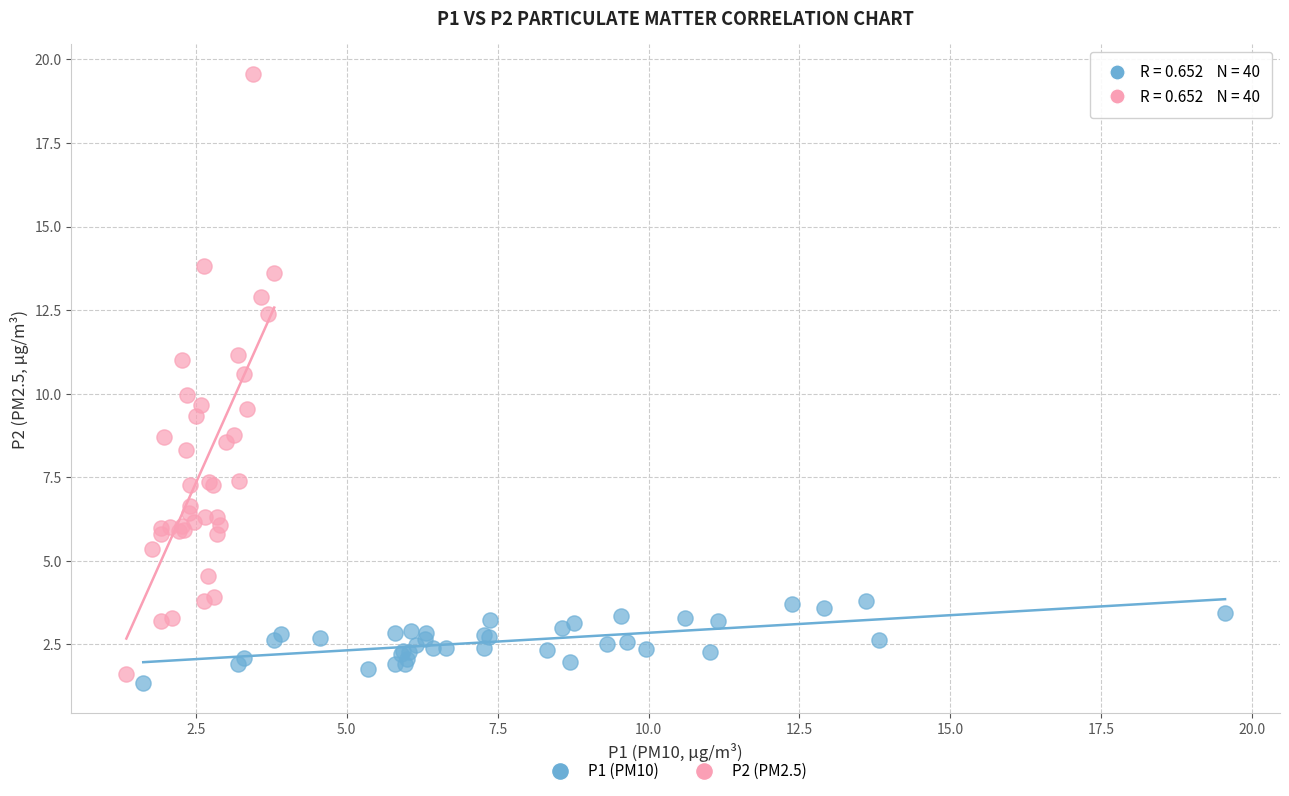

Which series reaches the minimum Y coordinate?

P1 (PM10)